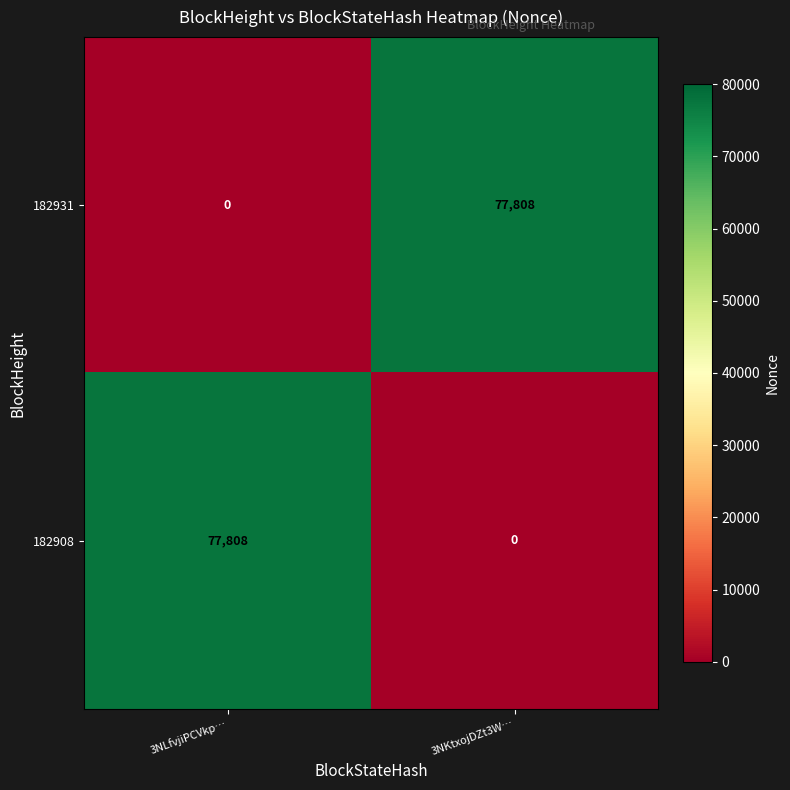

What is the difference between the highest and lowest values at 3NLfvjiPCVkp…?

77808